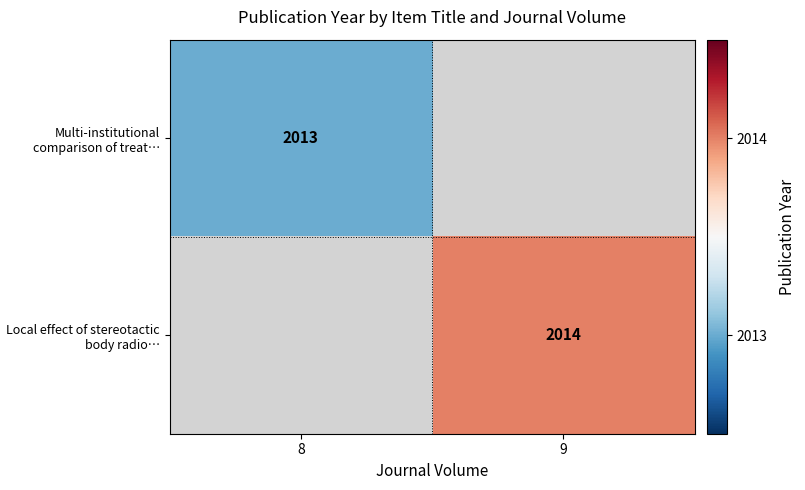

True or false: Multi-institutional comparison of treat… has a value of 687 at 8.

False